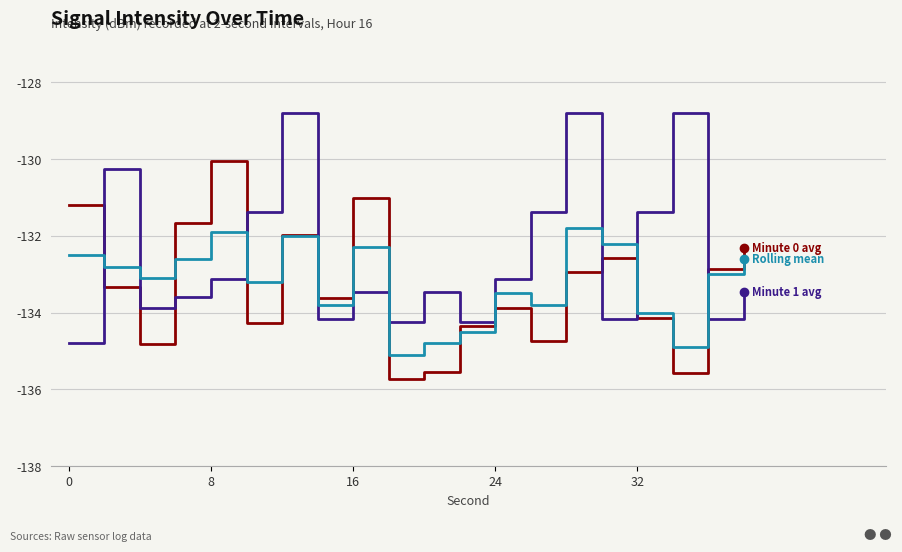

What is the smallest value displayed?

-135.7